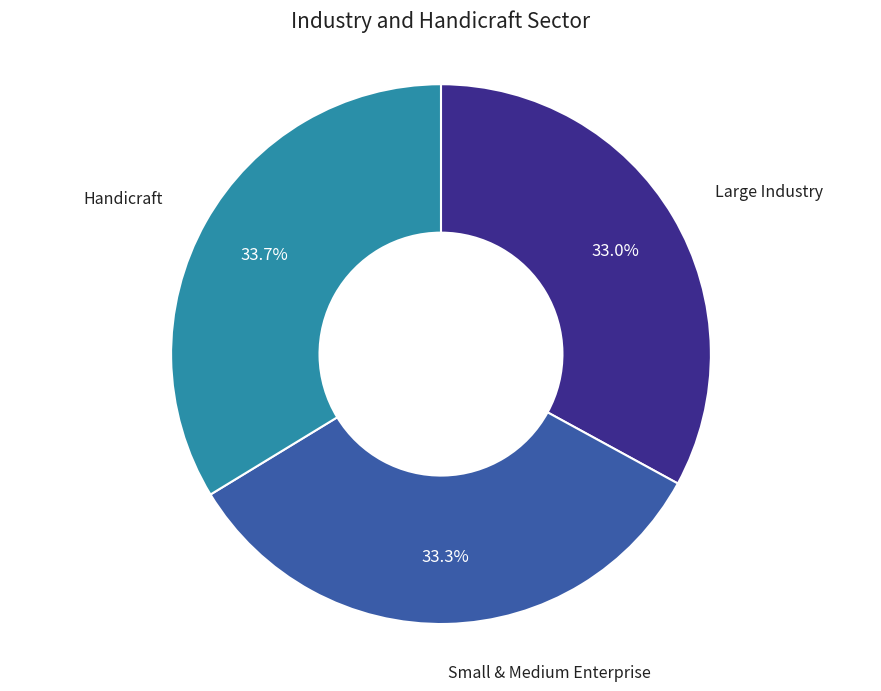

What percentage do Large Industry and Handicraft together represent?

66.7%